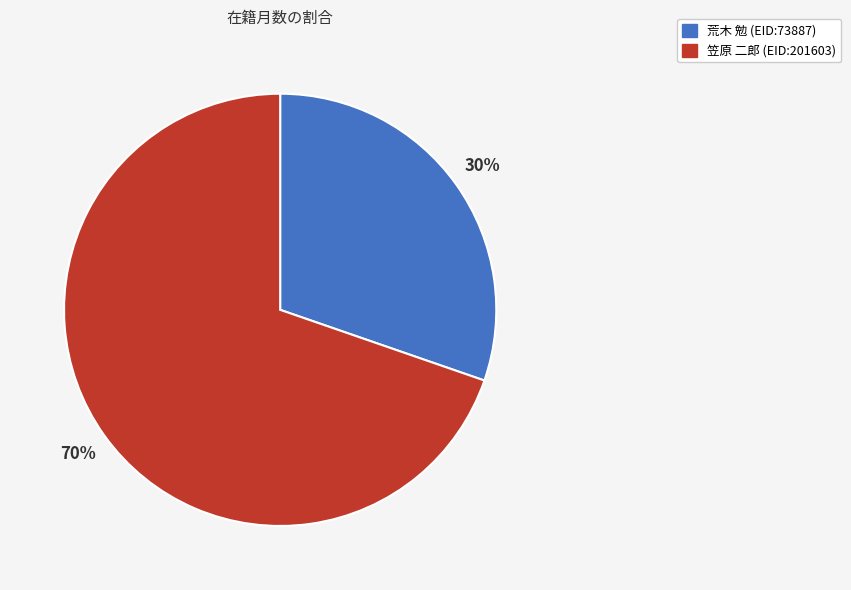

The 笠原 二郎 (EID:201603) slice represents 61% of the pie. True or false?

False